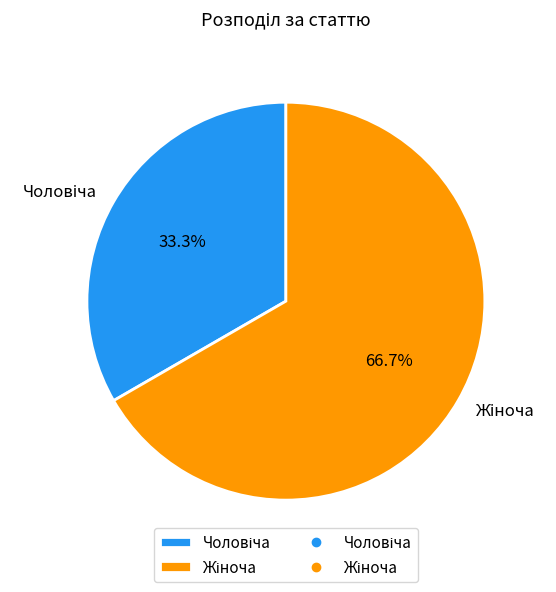

Is there a majority slice in this chart?

Yes